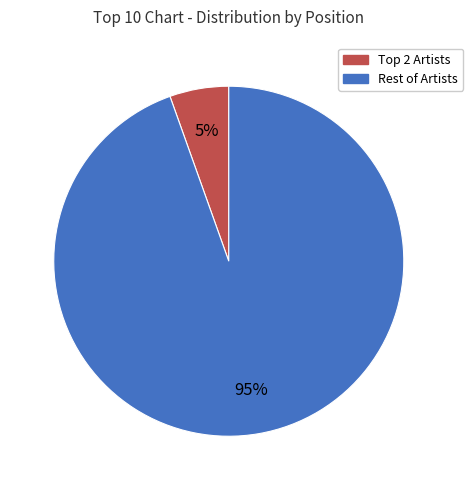

Rank the categories by value from lowest to highest.

Top 2 Artists, Rest of Artists